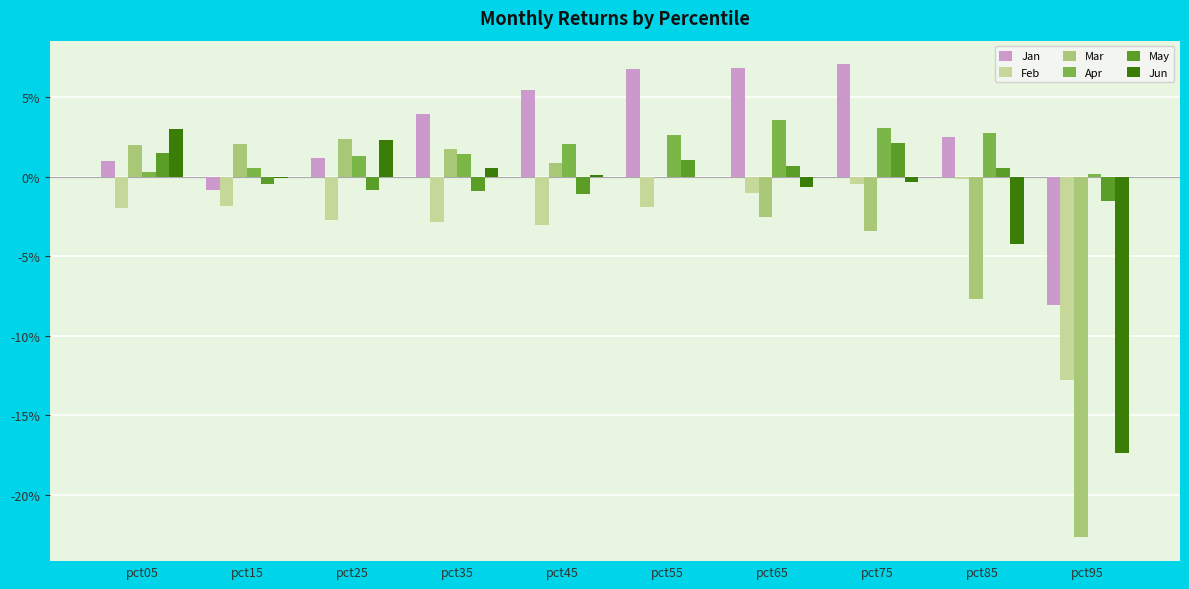

The Feb series shows -0.0 at pct45. True or false?

False